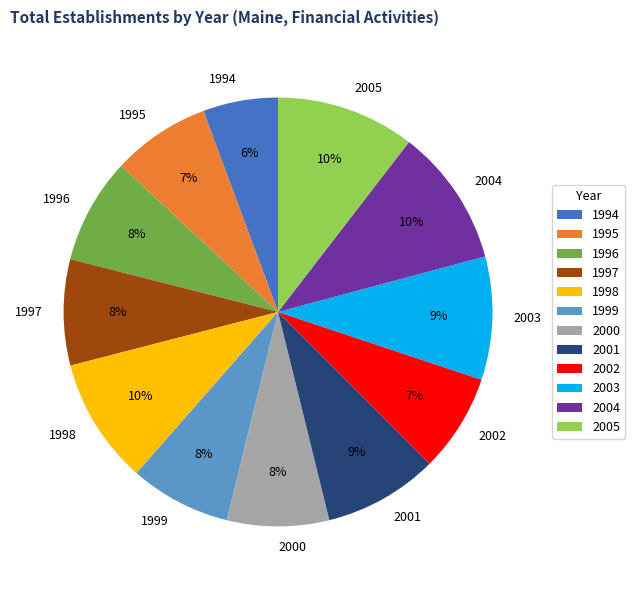

Is the sum of 2001 and 1999 greater than half?

No